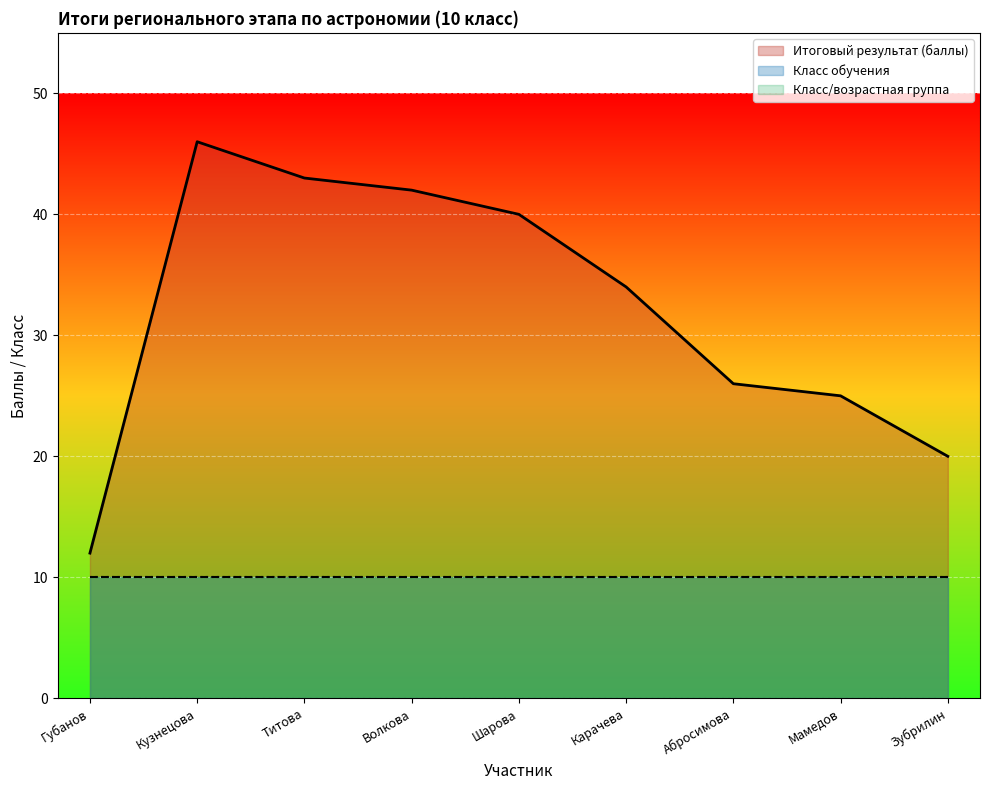

What are all the series names shown in the legend?

Итоговый результат (баллы), Класс обучения, Класс/возрастная группа